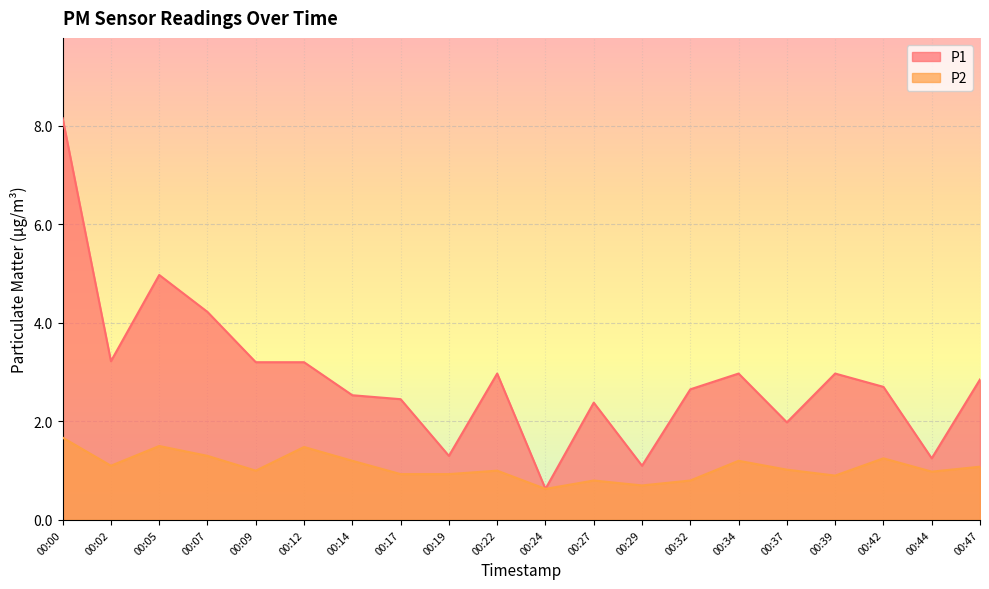

Which series has the largest range (max minus min)?

P1